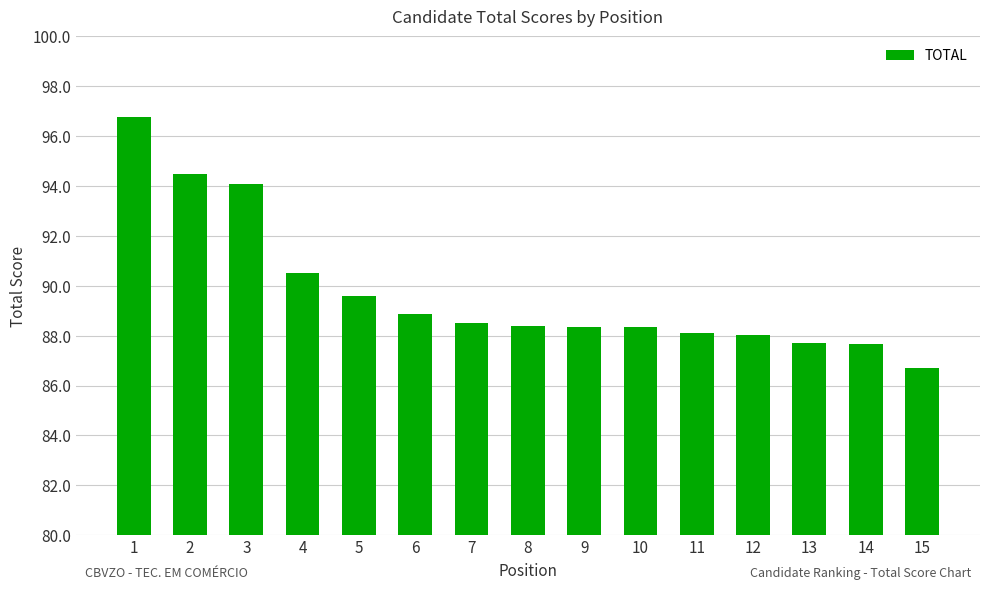

Does the chart contain stacked bars?

No